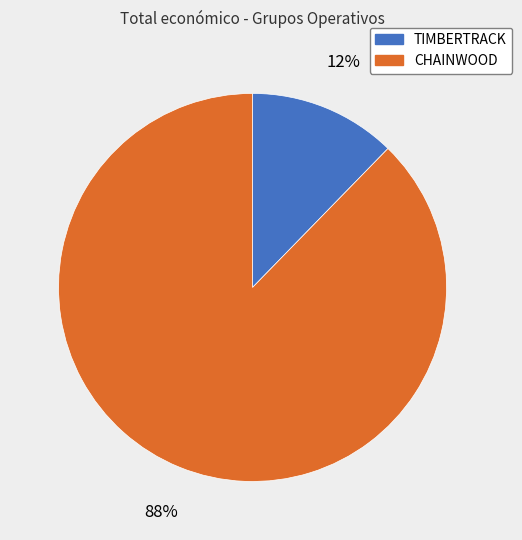

Rank the categories by value from highest to lowest.

CHAINWOOD, TIMBERTRACK